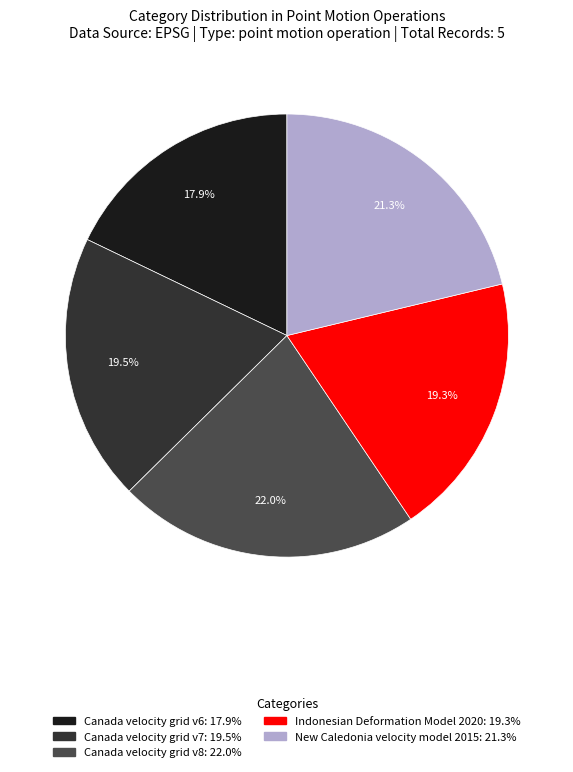

Which category has the smallest portion of the pie?

Canada velocity grid v6